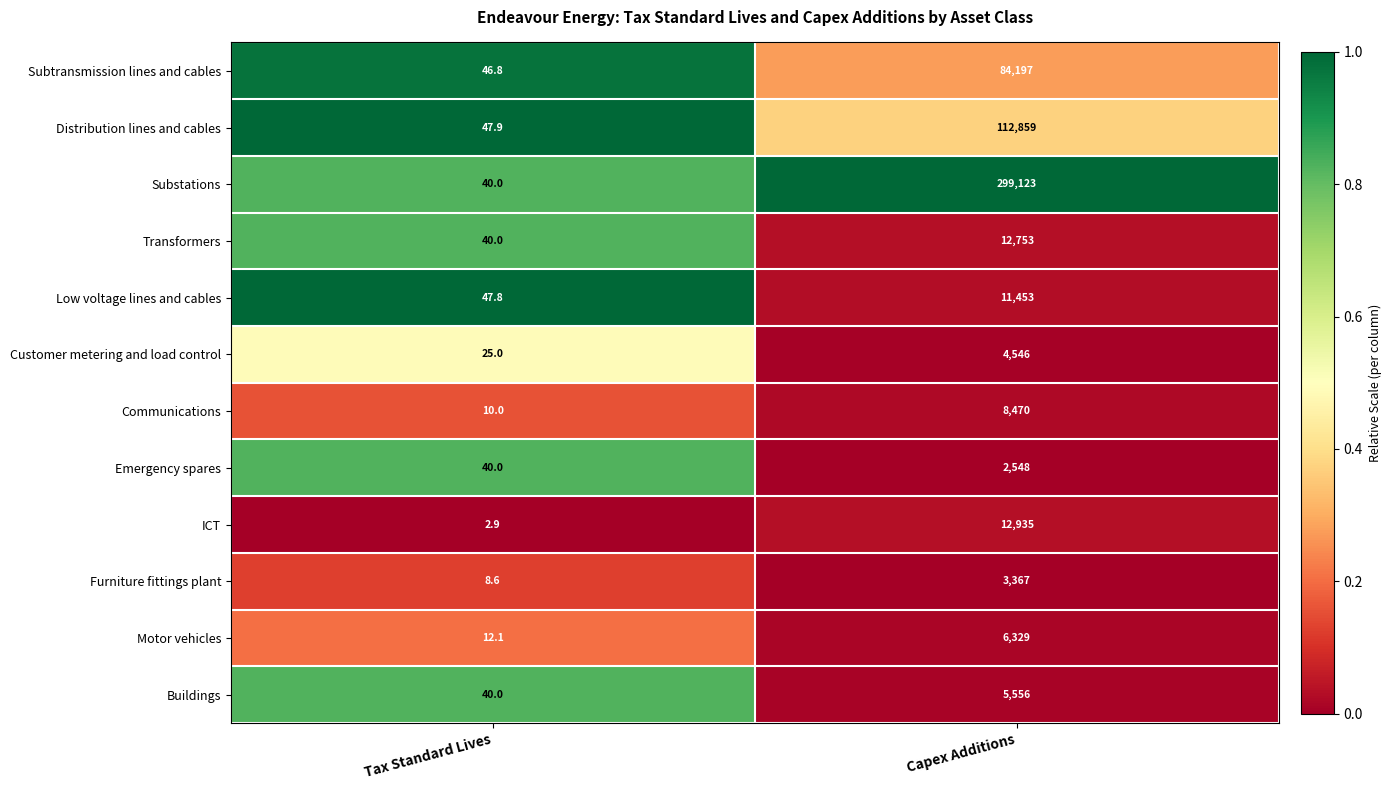

Which series has the largest range (max minus min)?

Substations